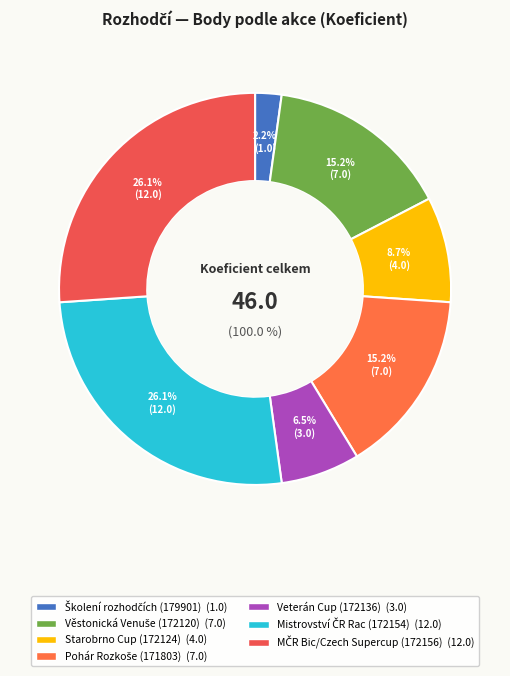

Is the sum of Věstonická Venuše (172120) and MČR Bic/Czech Supercup (172156) greater than half?

No